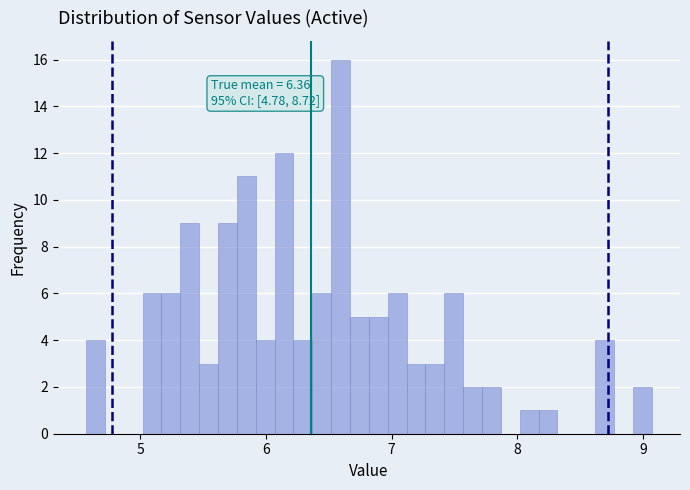

Around what value on the x-axis is the tallest bar? Give the approximate position of its centre, as read against the axis.

6.6